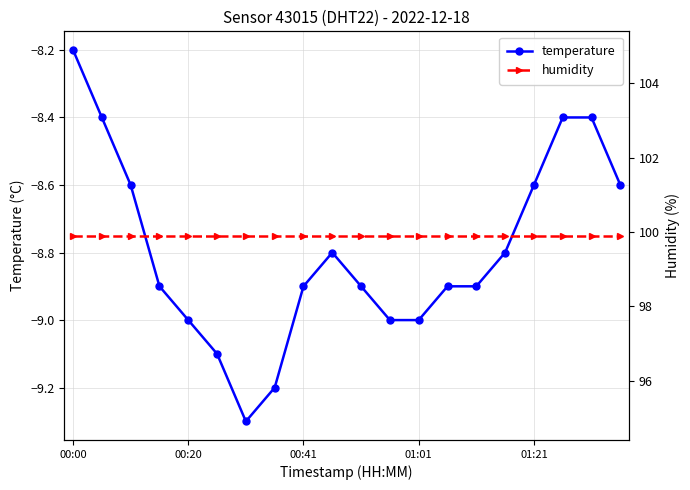

Where is temperature nearest to the value -8?

00:00